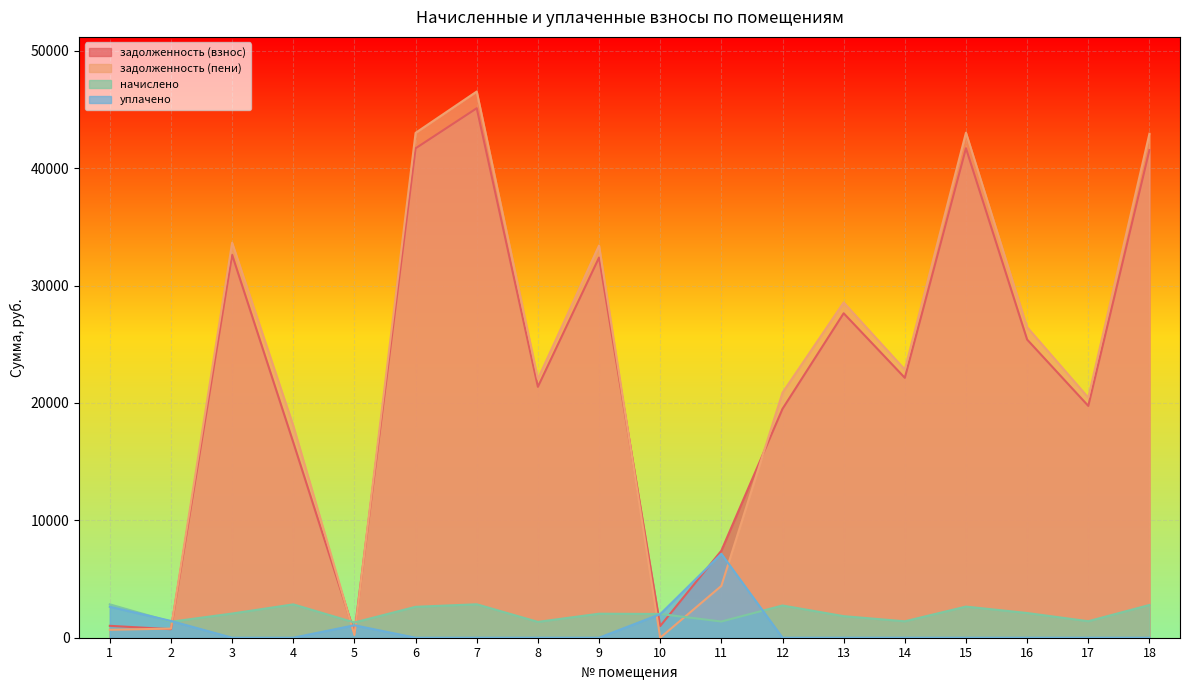

Which series has the largest range (max minus min)?

задолженность (пени)